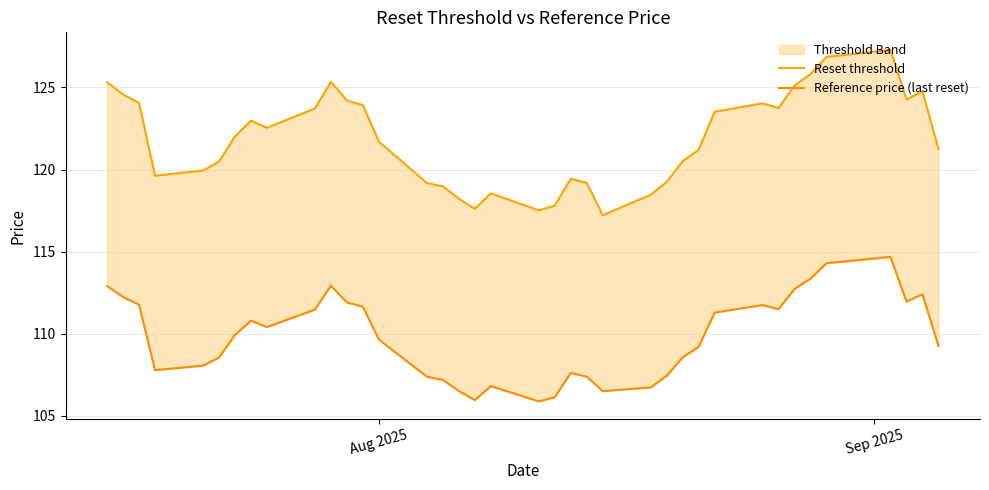

At how many categories does at least one series exceed 124?

12